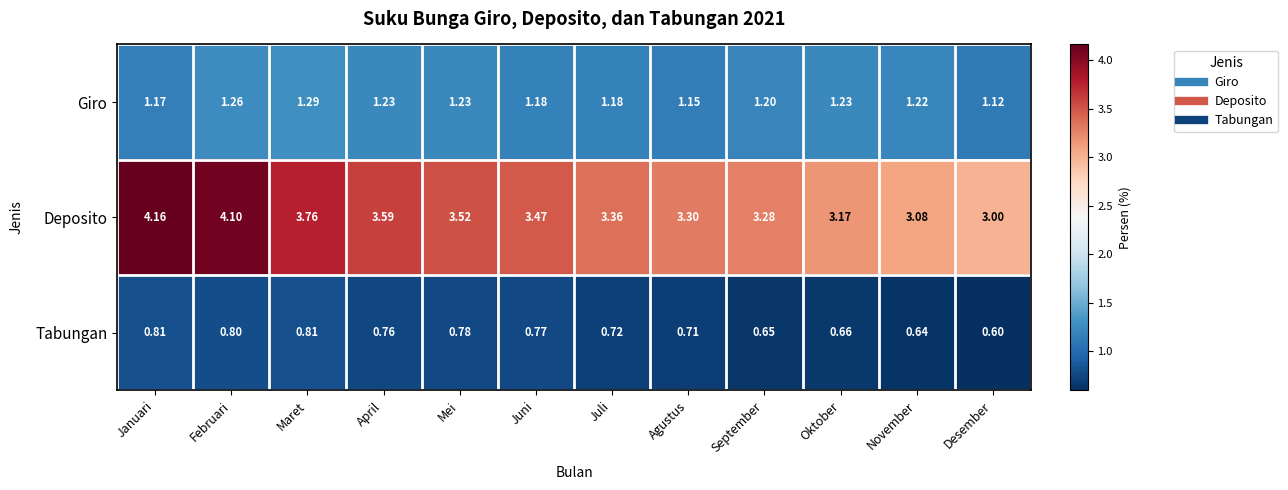

Which series changed the most between Februari and September?

Deposito